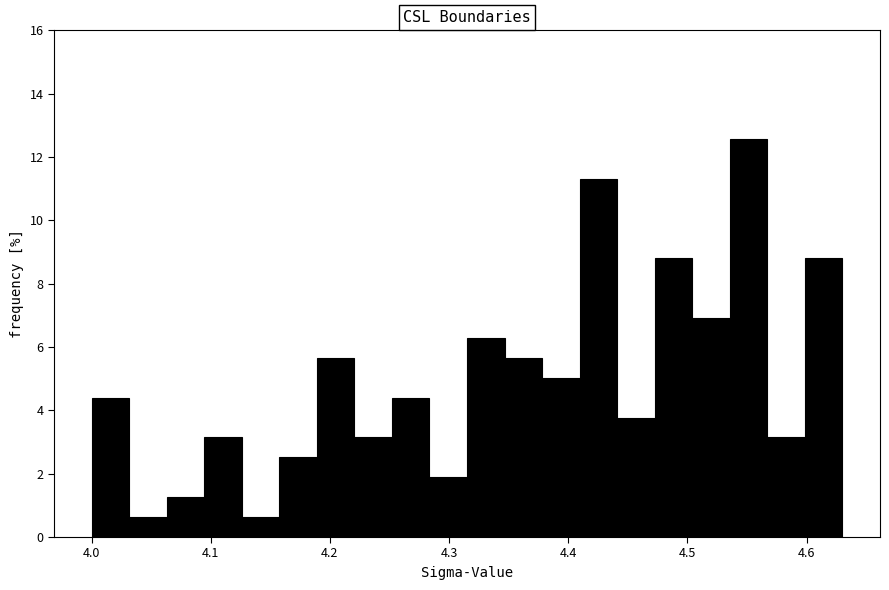

Read against the x-axis, roughly where is the centre of the tallest bar?

4.55